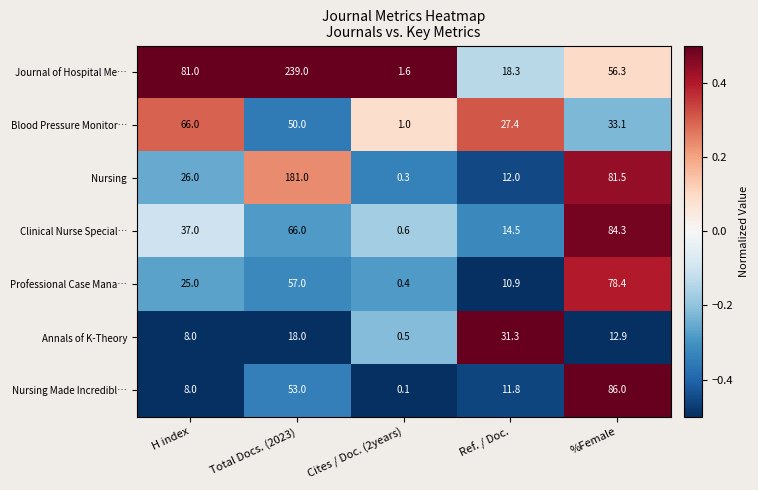

How many series are shown in this chart?

7